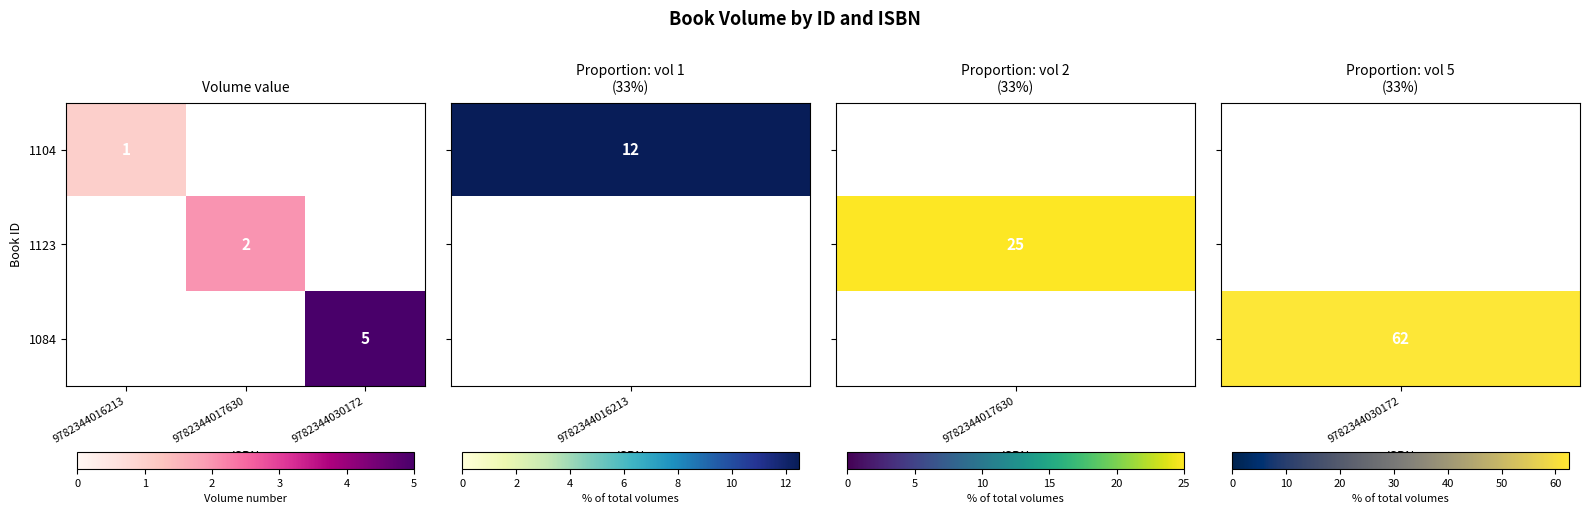

Is it true that 1084 equals 2 at 9782344030172?

False